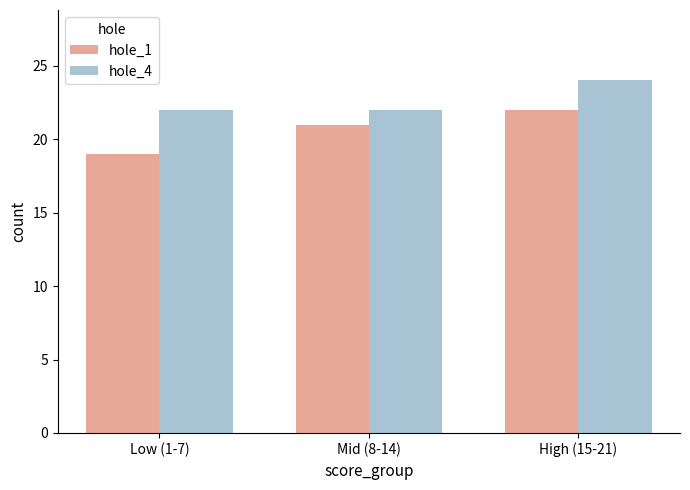

How many values in the hole_1 series are below 21?

1